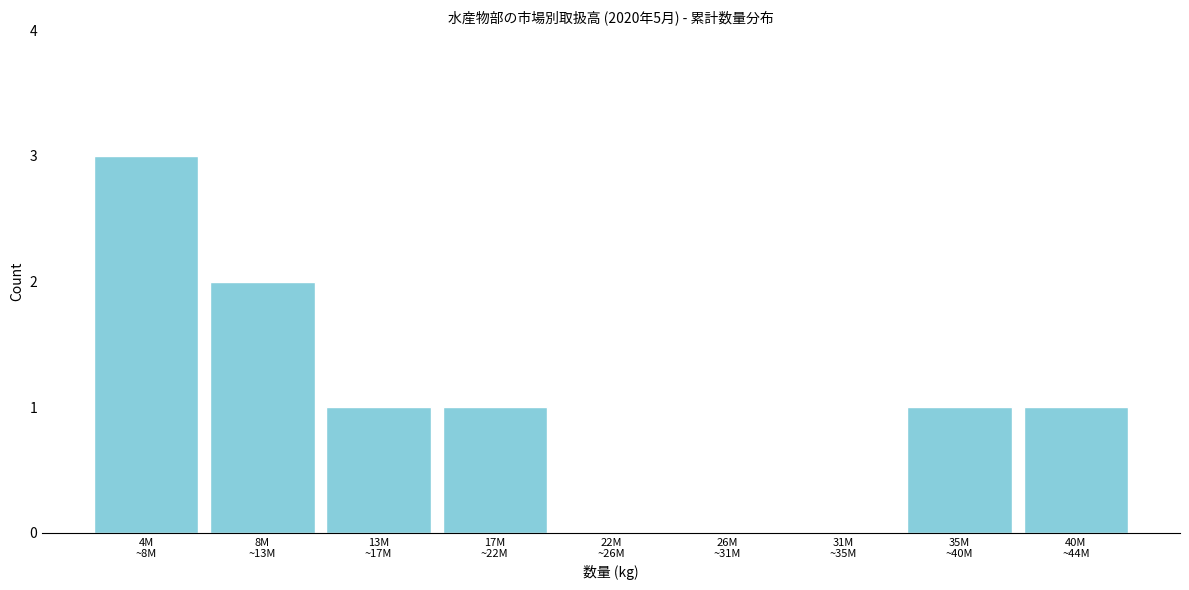

What is the greatest value displayed?

3